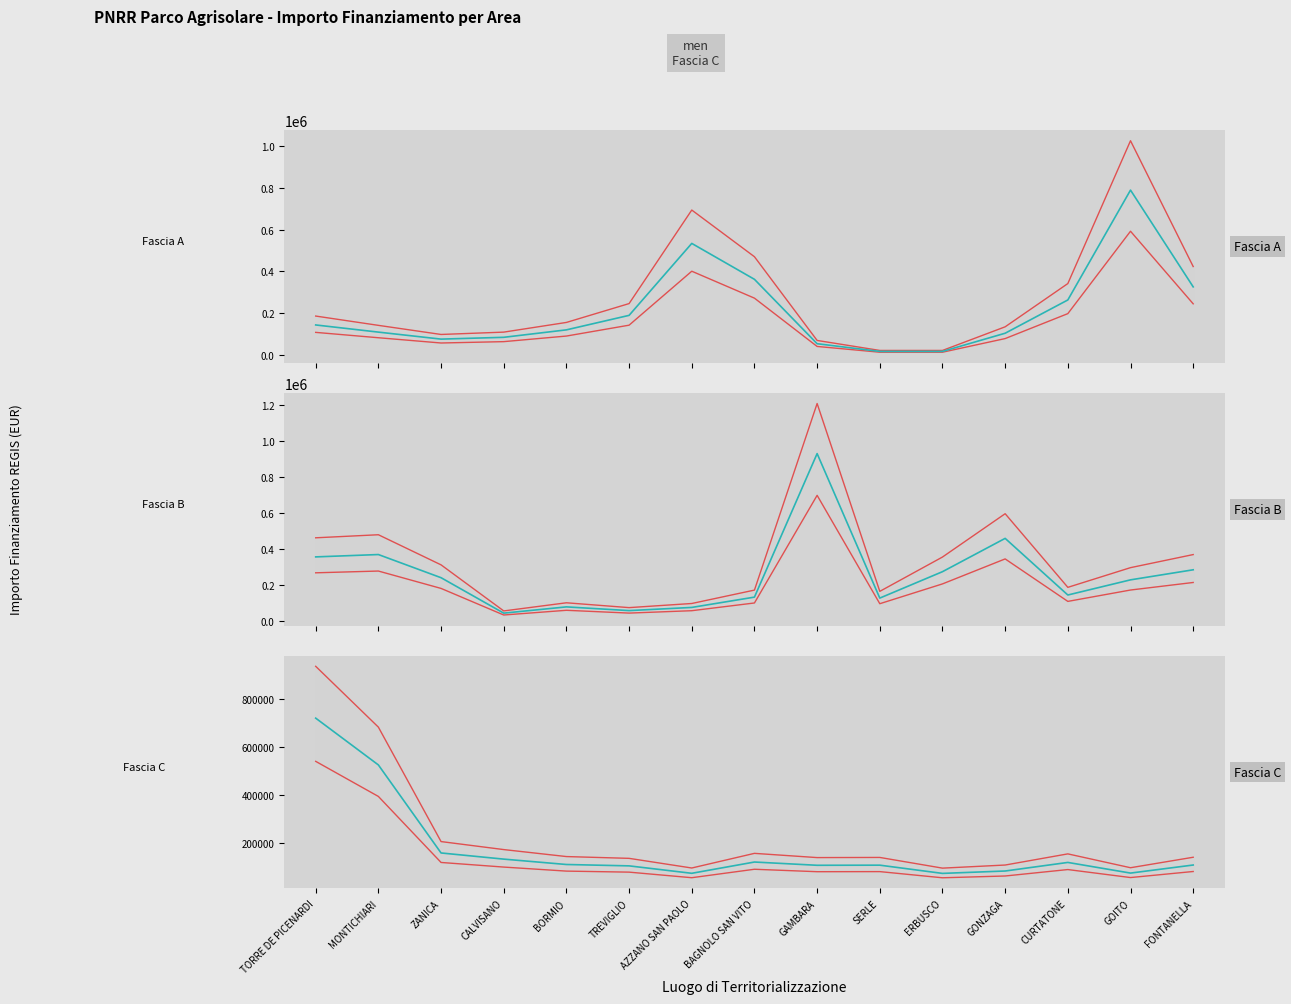

Reading left to right, transcribe all the data shown in this chart.

Fascia A: 185016.0	140400.0	96720.0	107952.0	154440.0	244870.9	693576.0	469612.0	68016.0	20072.0	20072.0	133420.1	340912.0	1026030.7	422535.0
Fascia B: 461344.0	478407.4	310478.5	53549.6	98982.0	72004.4	95040.4	169728.0	1210130.4	162727.6	354120.0	595637.1	185070.1	294905.0	367848.0
Fascia C: 936129.1	682624.8	205722.4	172380.0	143247.0	135815.7	95576.0	156615.8	138975.2	139604.4	95040.4	107952.0	154440.0	96720.0	140400.0